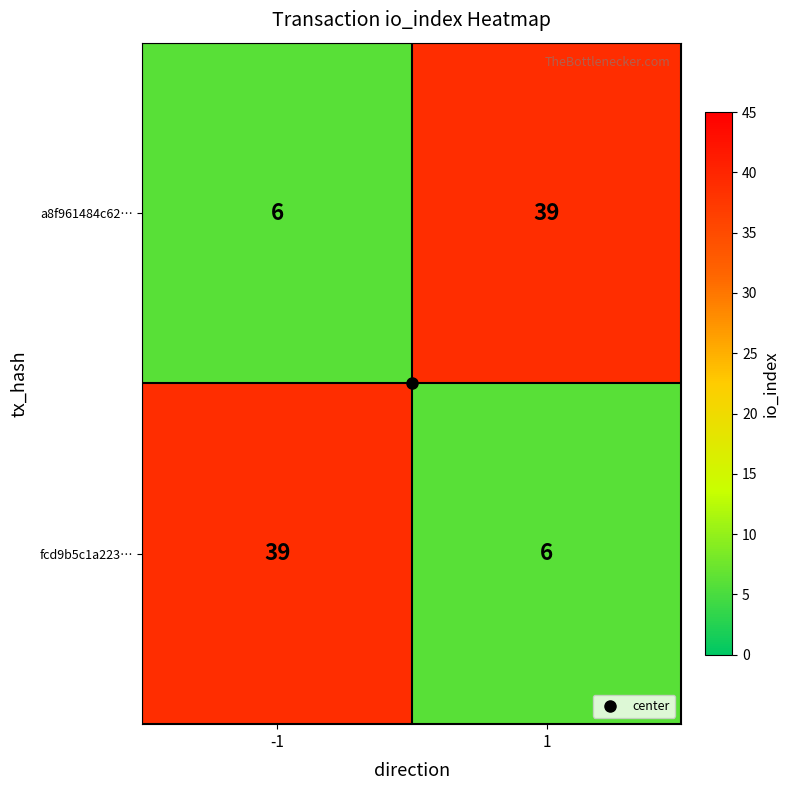

What is the sum of the fcd9b5c1a223… values at -1 and 1?

45